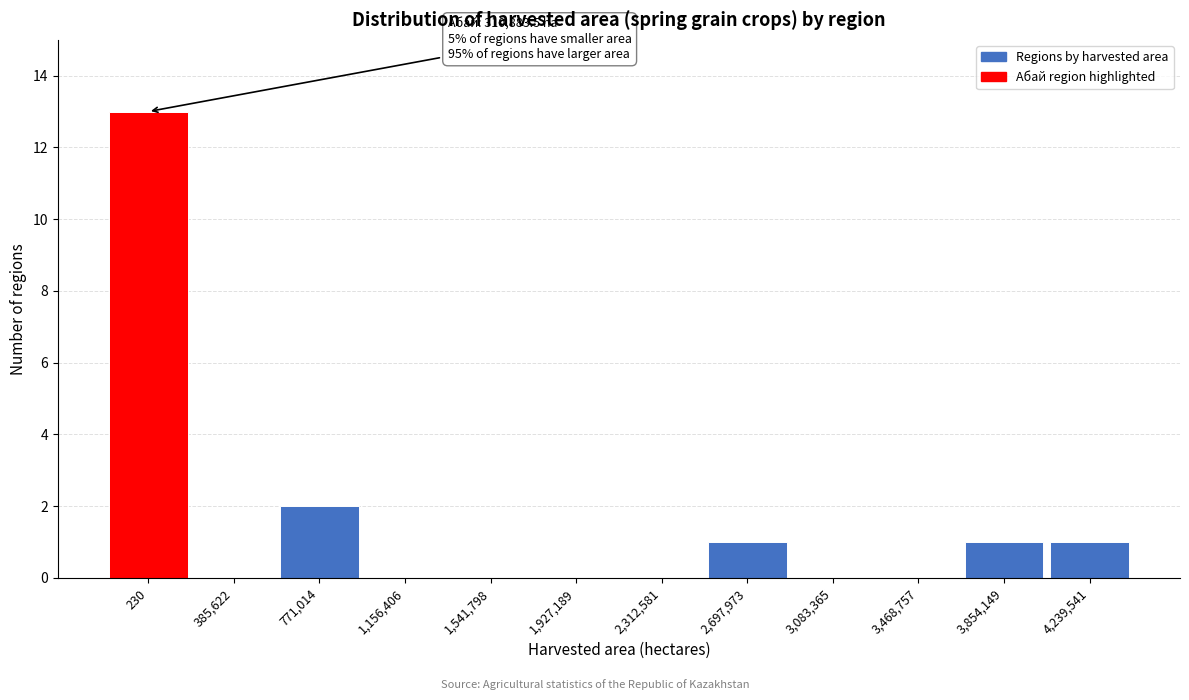

Reading left to right, what are all the values shown in this chart?

230=13	385,622=0	771,014=2	1,156,406=0	1,541,798=0	1,927,189=0	2,312,581=0	2,697,973=1	3,083,365=0	3,468,757=0	3,854,149=1	4,239,541=1